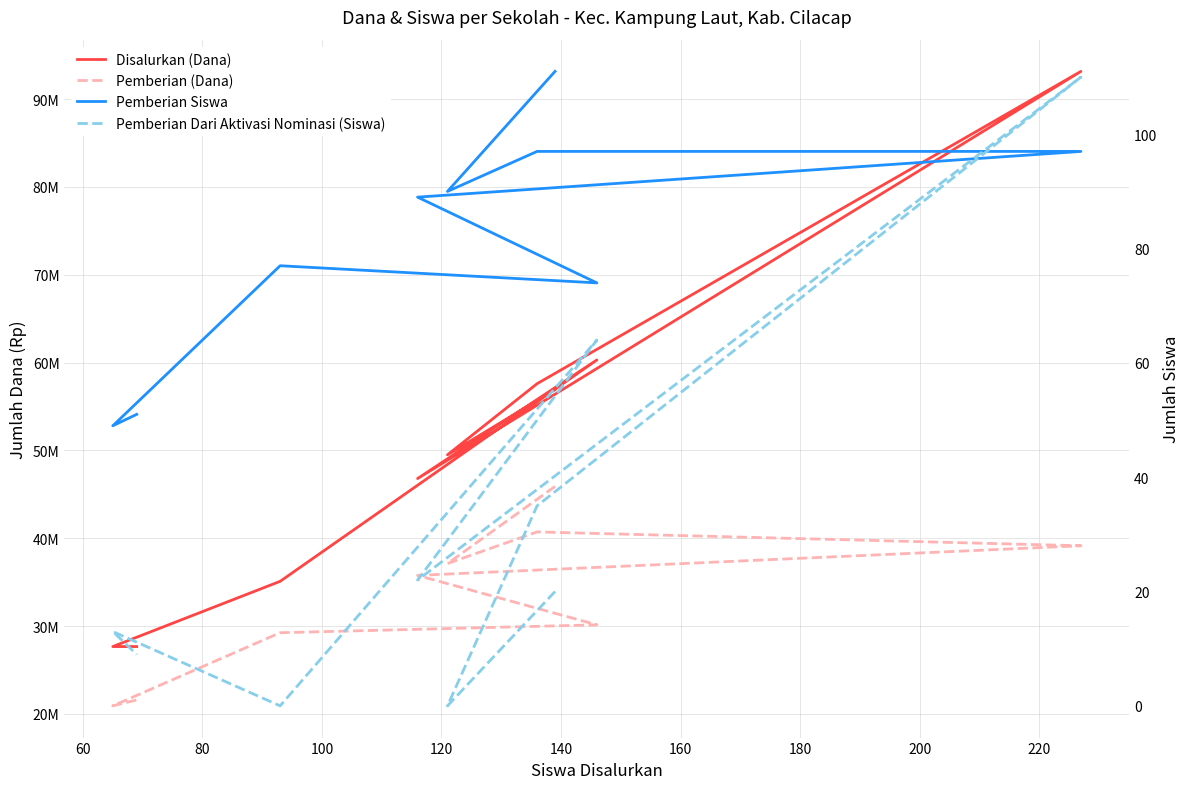

What is the maximum value for Disalurkan (Dana)?

93150000